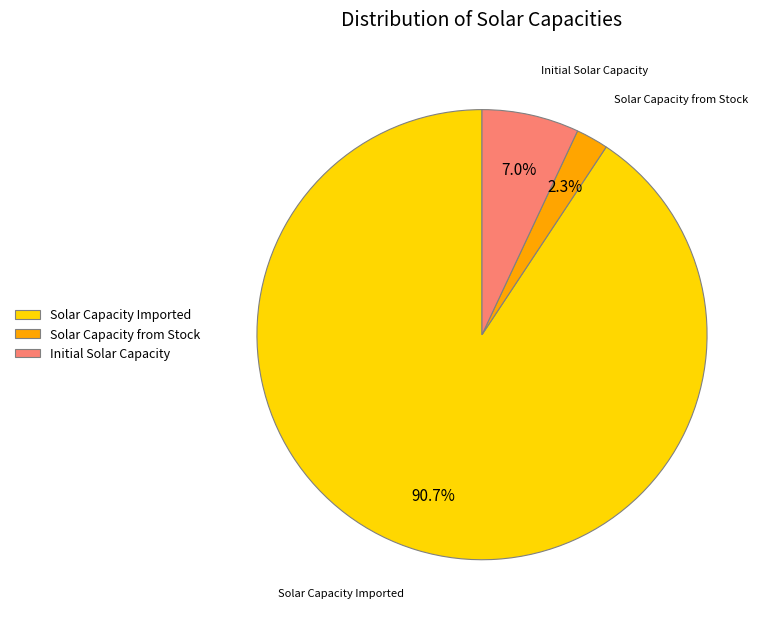

How many slices are in this pie chart?

3